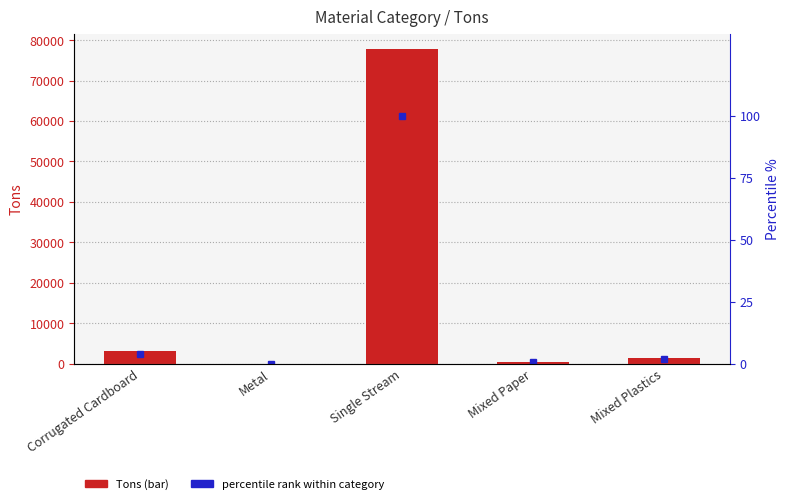

What position from the right is Corrugated Cardboard?

5